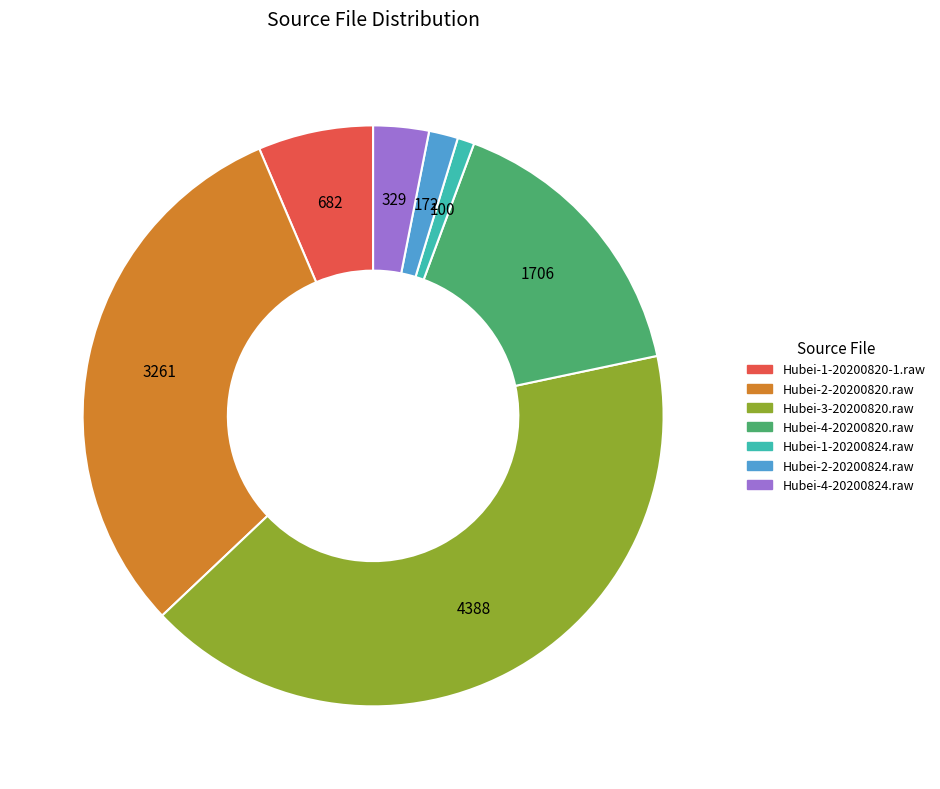

Combined, do Hubei-3-20200820.raw and Hubei-4-20200824.raw account for over 50%?

No